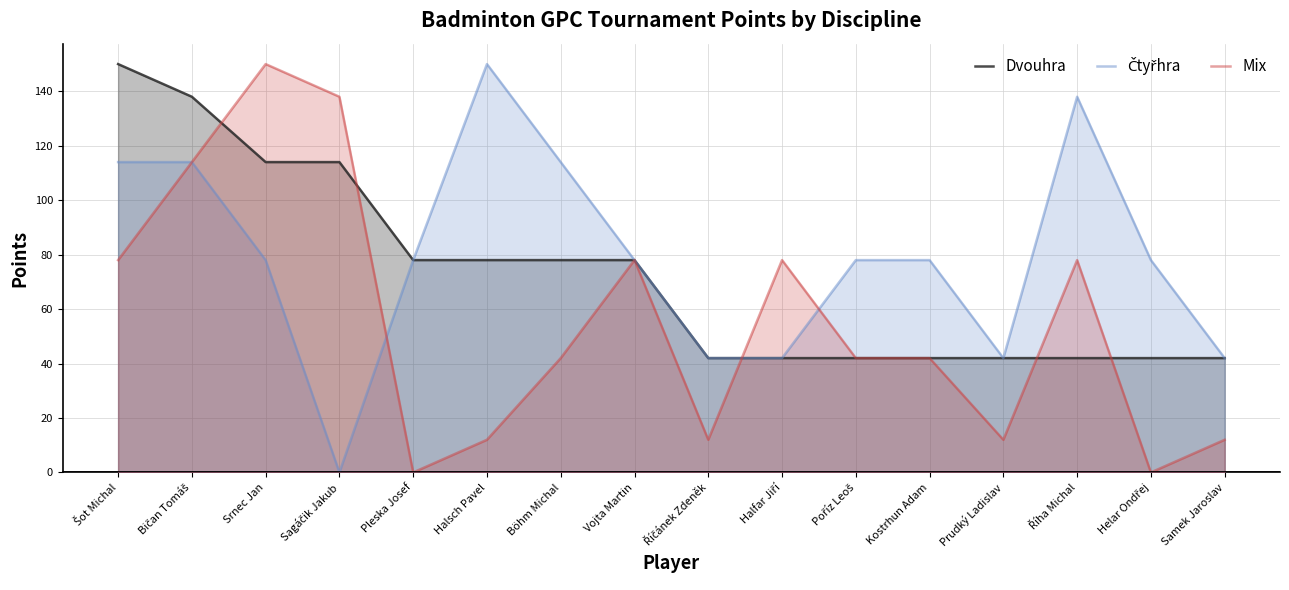

At Prudký Ladislav, list the series in order from smallest to largest.

Mix, Dvouhra, Čtyřhra